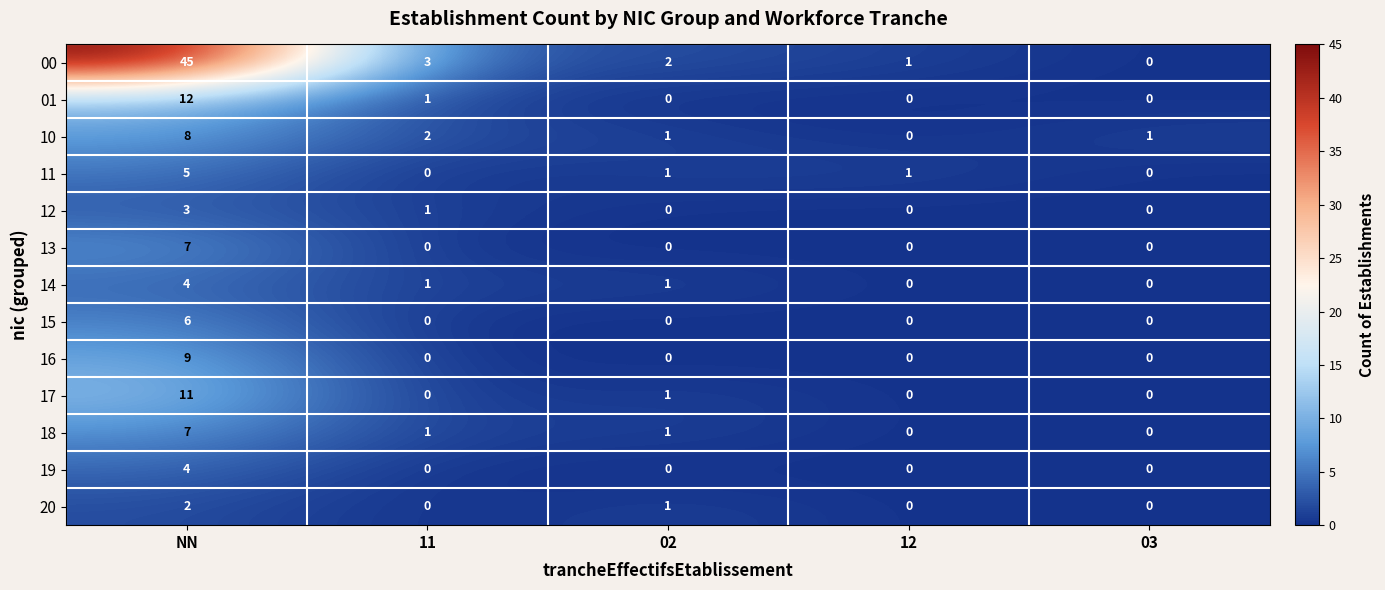

Which series has the widest spread of values?

00